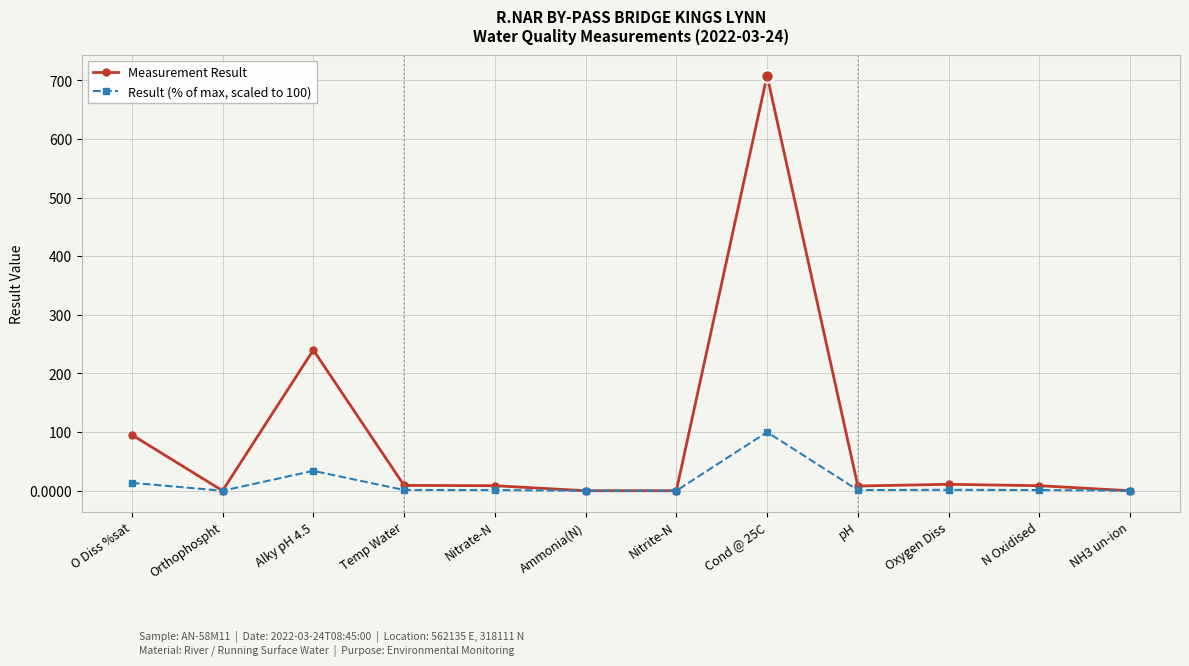

Where is the first local minimum for Result (% of max, scaled to 100)?

Orthophospht